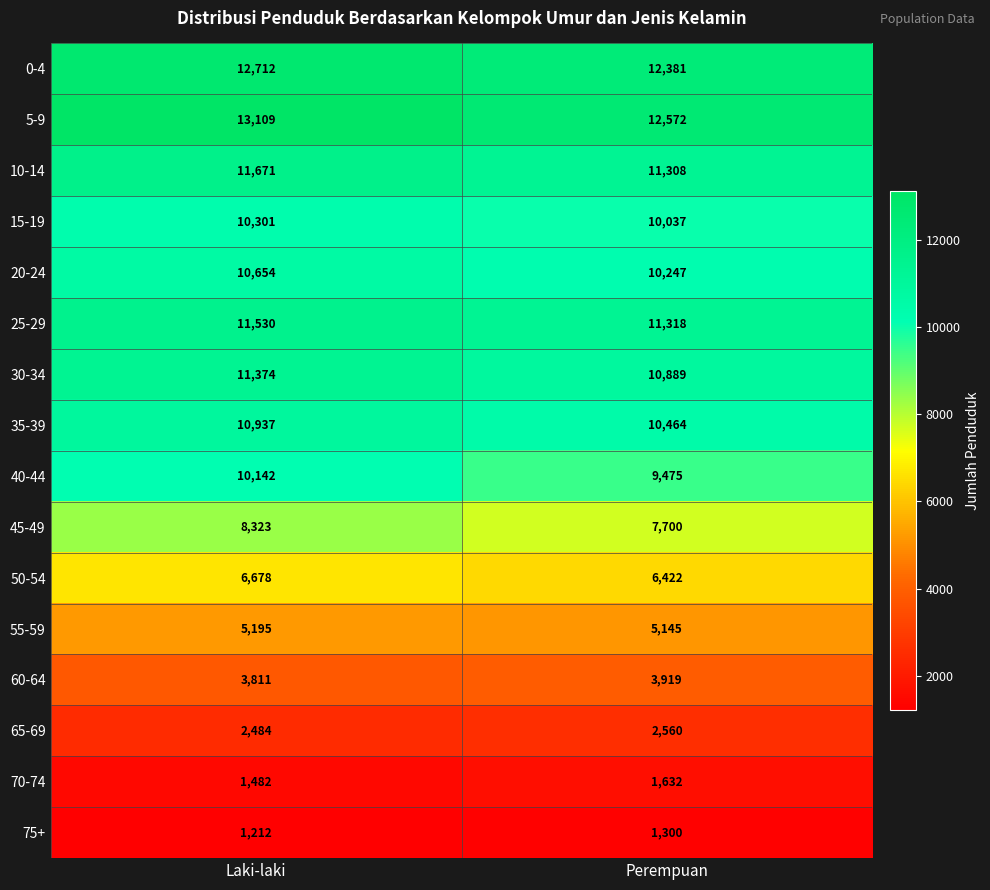

What value does the 25-29 series have at Perempuan?

11318